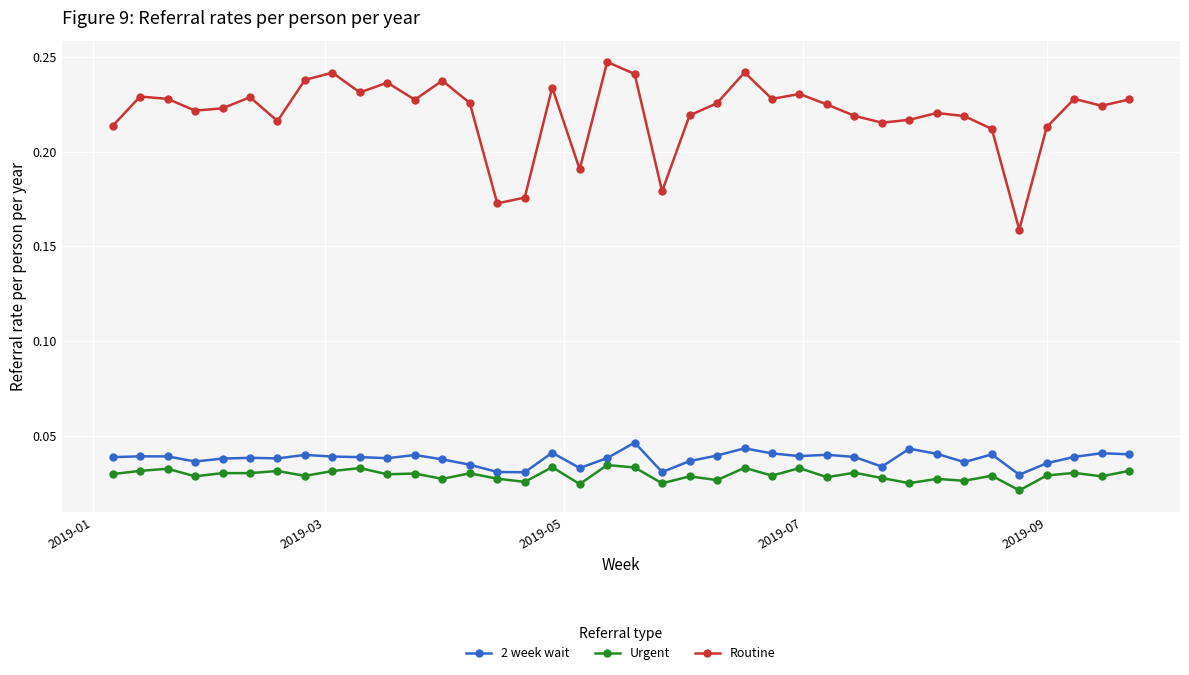

True or false: 2 week wait and Urgent intersect in this chart.

False